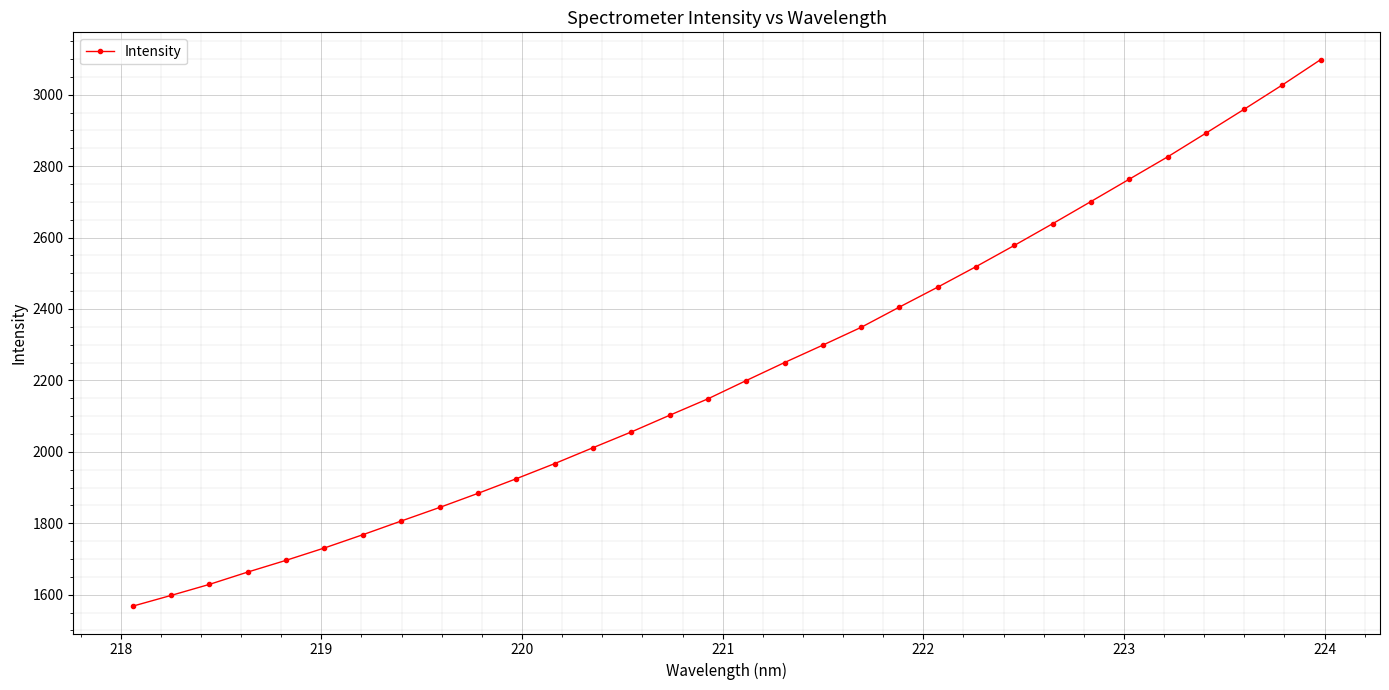

What is the value of the 1st point from the left?

1567.9